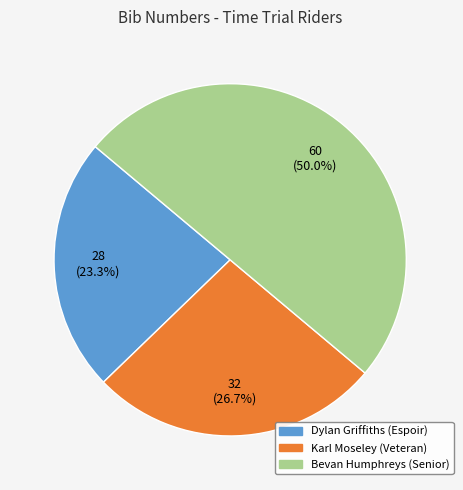

To the nearest percent, what is the difference between the largest and smallest slice percentages?

27%